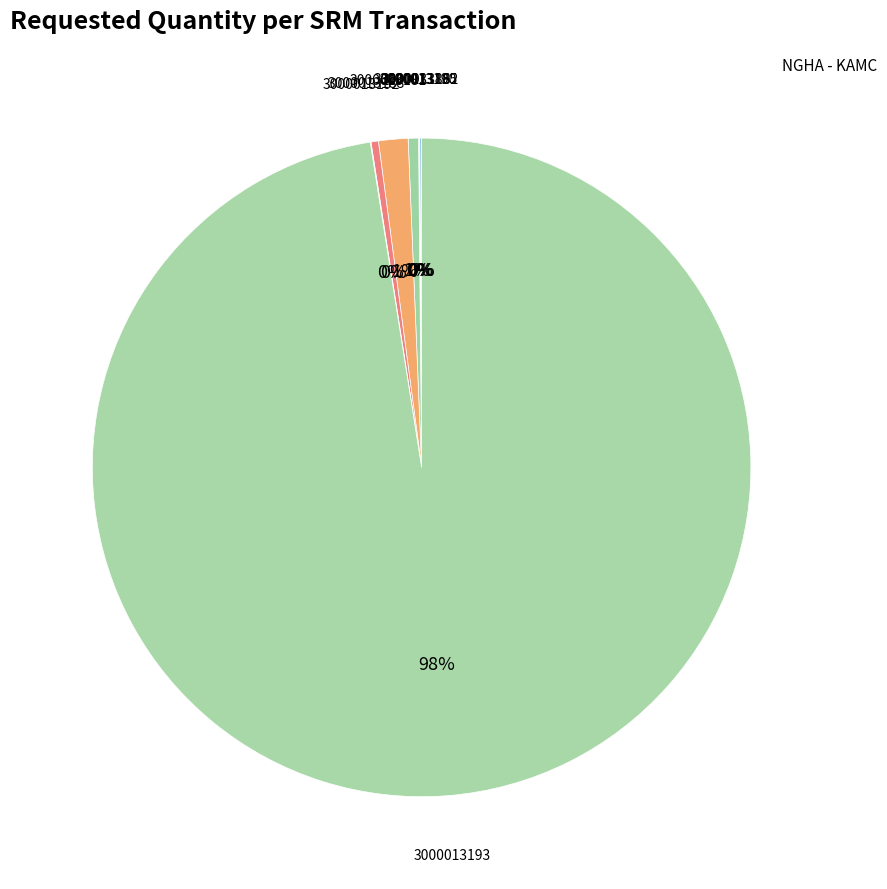

Which slice represents more than half of the pie?

3000013193